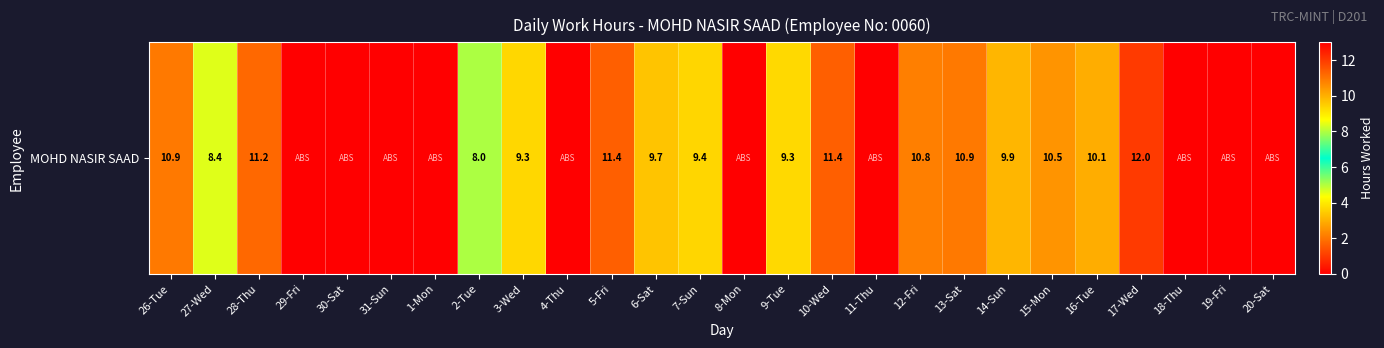

How many series are shown in this chart?

1